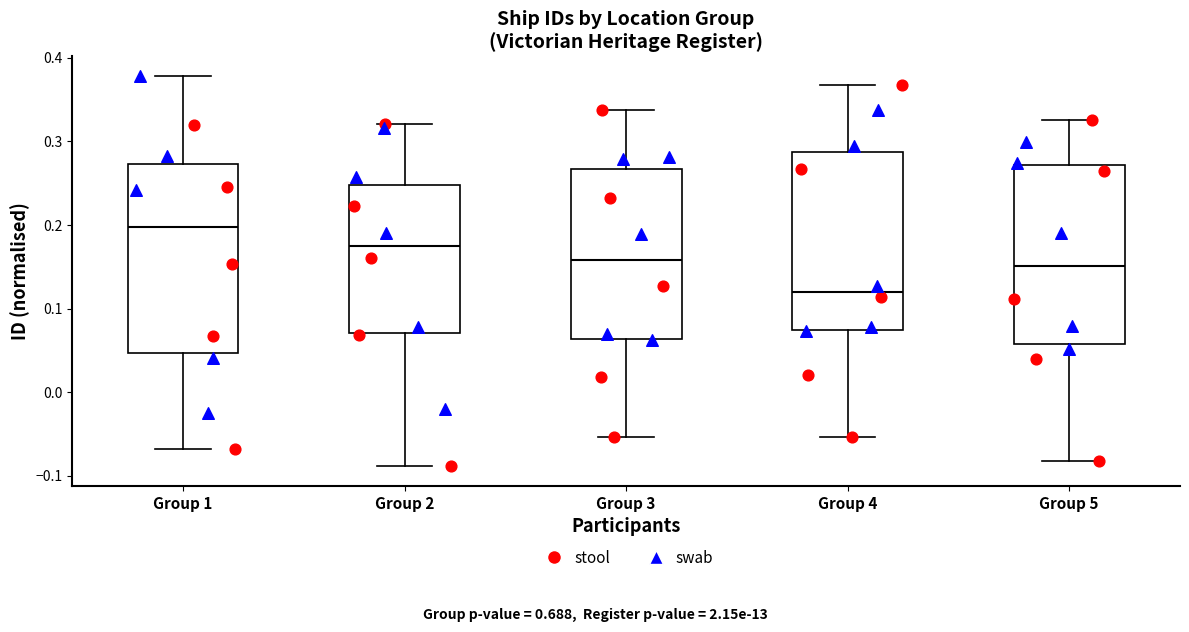

Reading left to right, read every box against the y-axis: the position of its median line, the range the box covers, and the ends of its whiskers. The values are not printed on the chart, so give them approximately, as read against the axis.

Group 1: median 0.20, box 0.05 to 0.27, whiskers -0.07 to 0.38
Group 2: median 0.18, box 0.07 to 0.25, whiskers -0.09 to 0.32
Group 3: median 0.16, box 0.06 to 0.27, whiskers -0.05 to 0.34
Group 4: median 0.12, box 0.07 to 0.29, whiskers -0.05 to 0.37
Group 5: median 0.15, box 0.06 to 0.27, whiskers -0.08 to 0.33